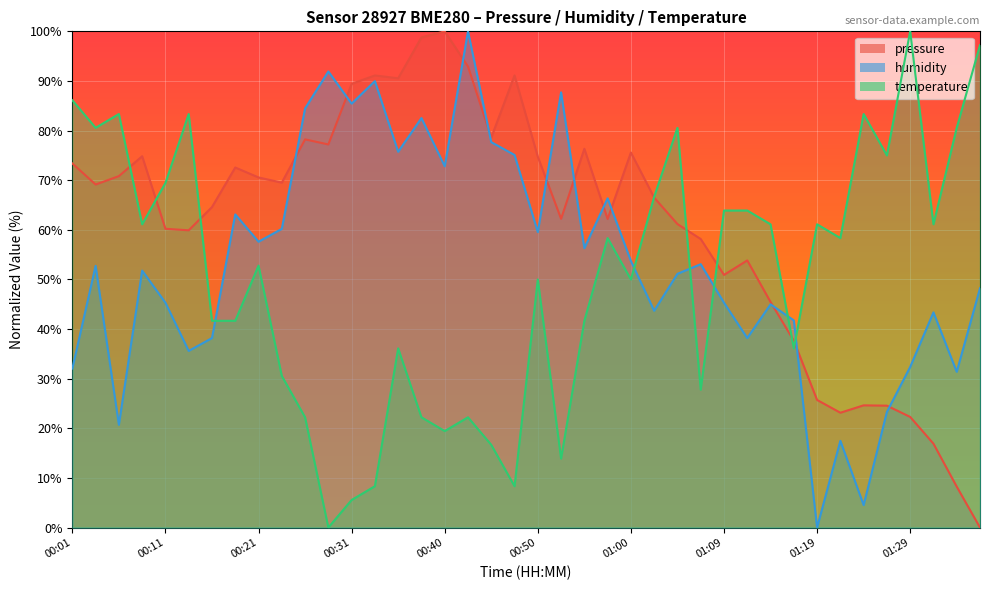

How many times do humidity and pressure cross each other?

11